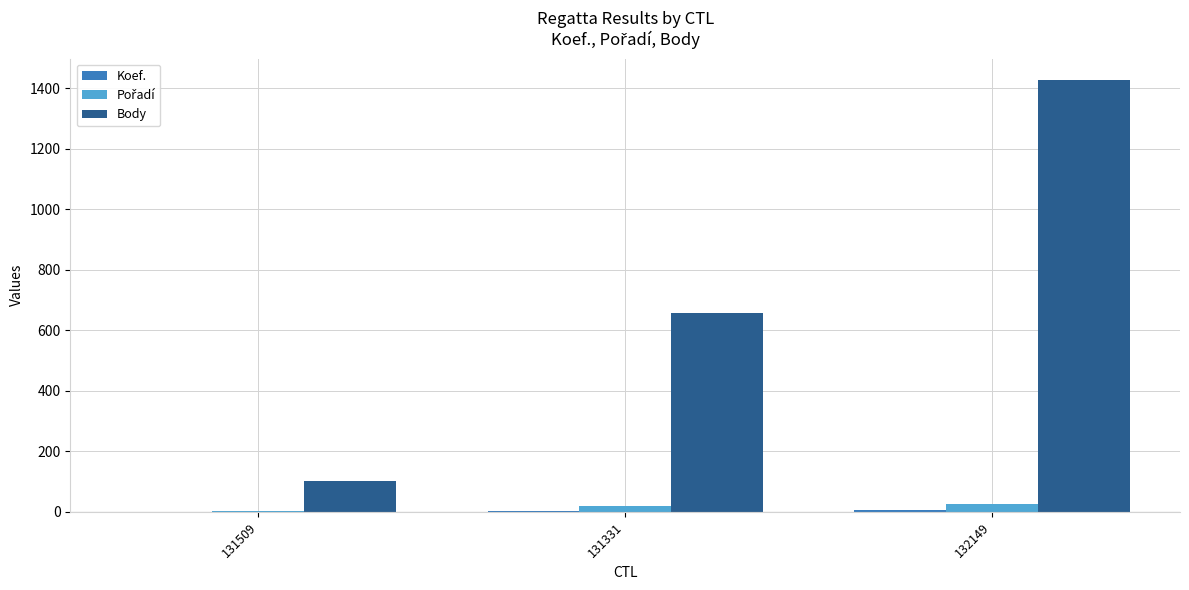

Which series has the largest total across all categories?

Body